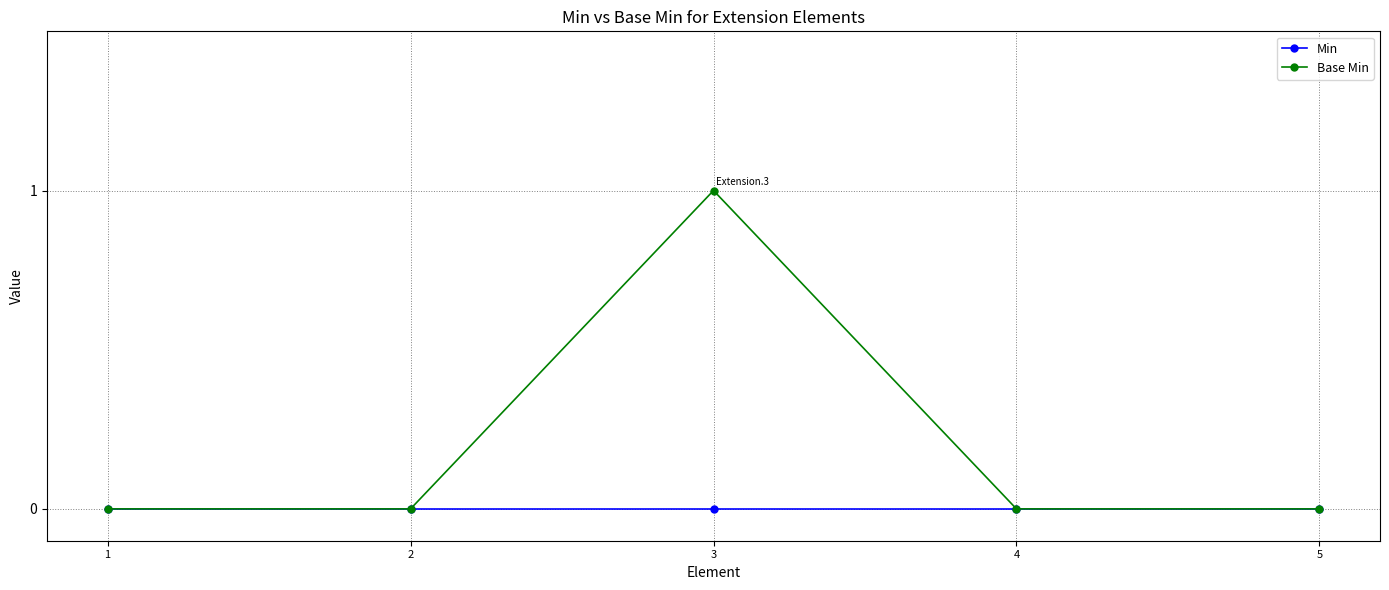

List the series in order of their peak value, highest first.

Base Min, Min